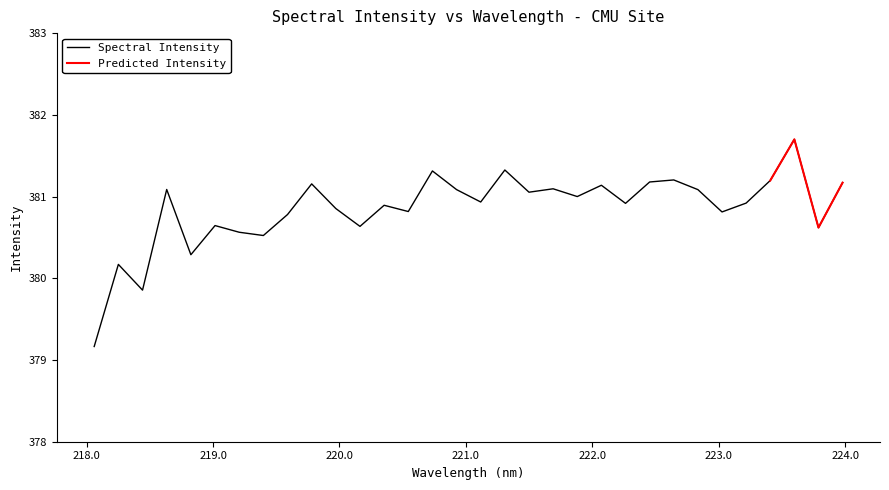

The chart shows a value of 535.4 at 220.5444. True or false?

False